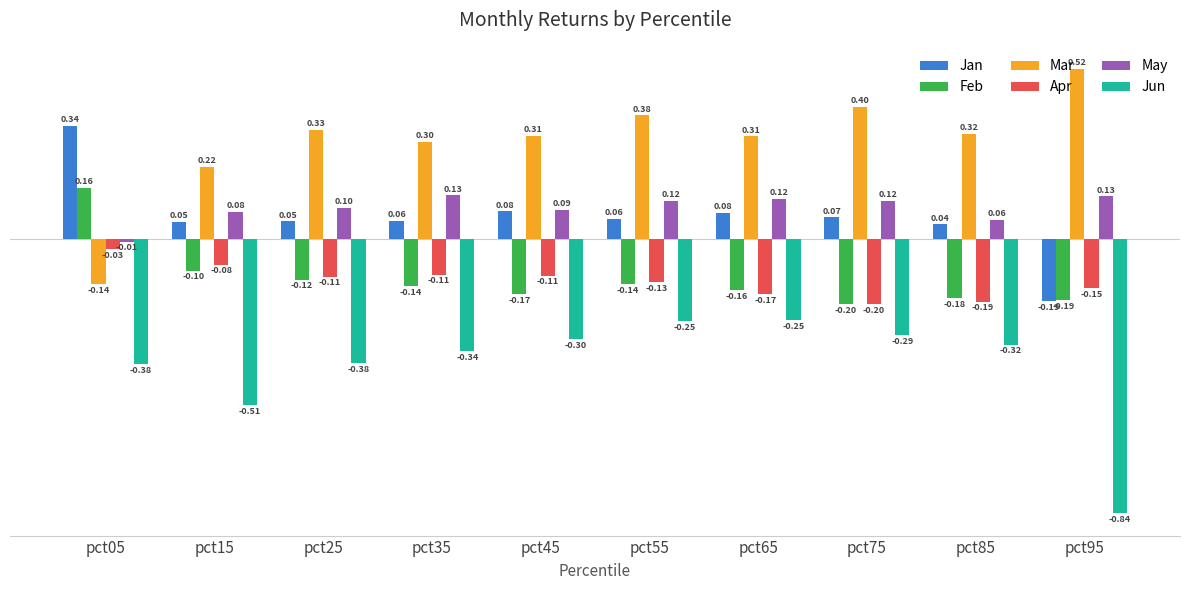

What is the spread (max minus min) of values at pct85?

0.6